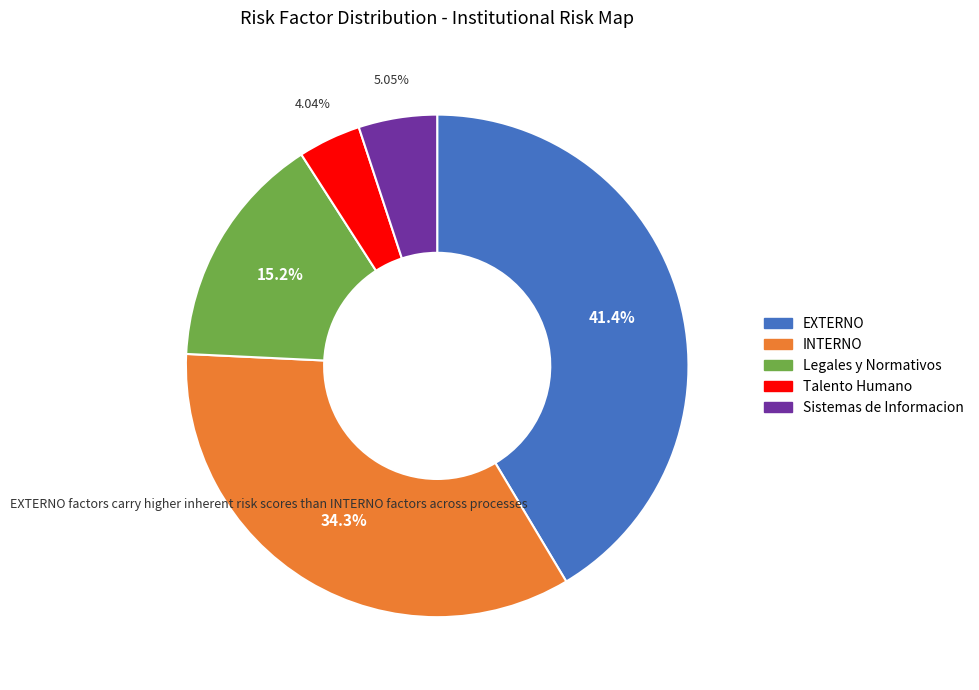

Does any single category account for the majority?

No